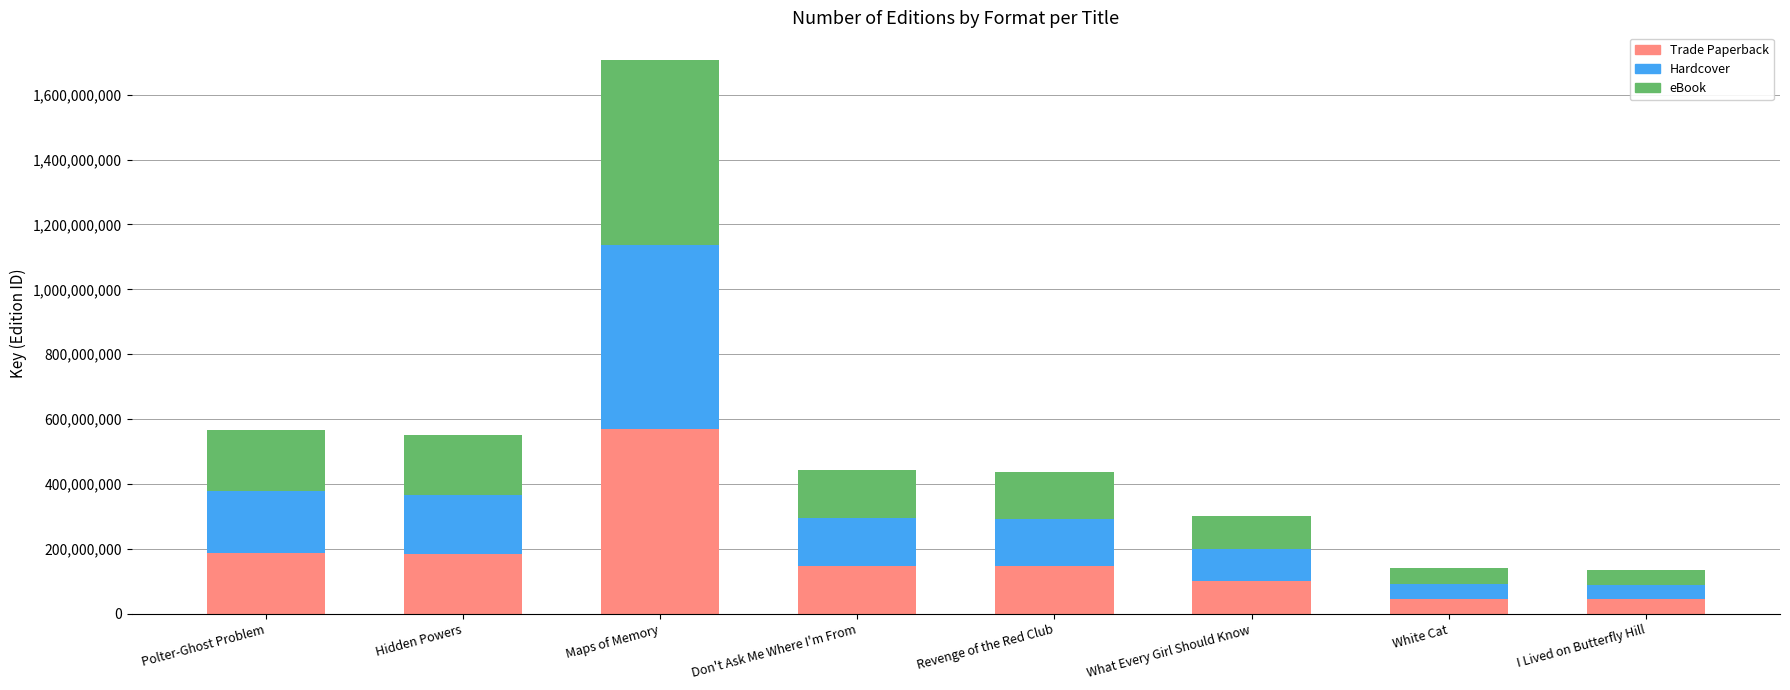

Where is Trade Paperback nearest to the value 306947221?

Polter-Ghost Problem